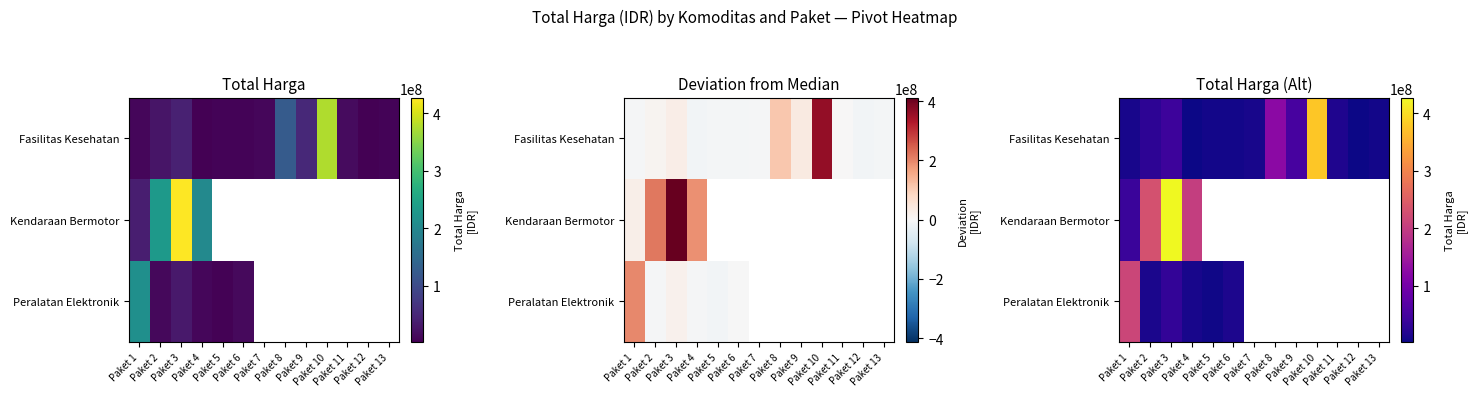

Between Paket 8 and Paket 12, which is larger?

Paket 8